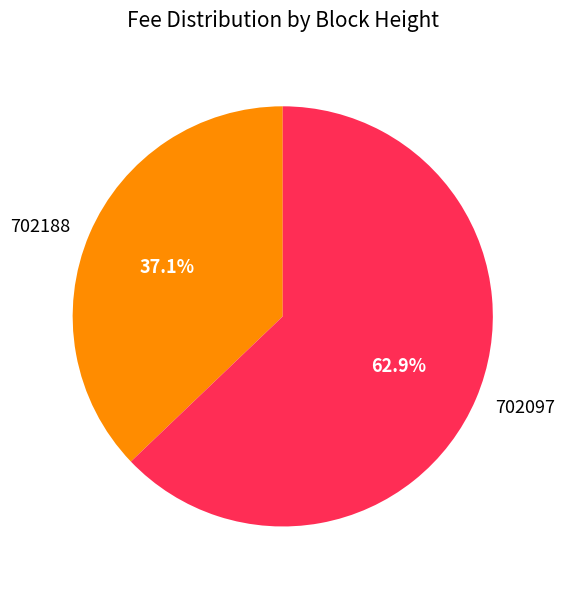

What is the smallest slice in the pie chart?

702188